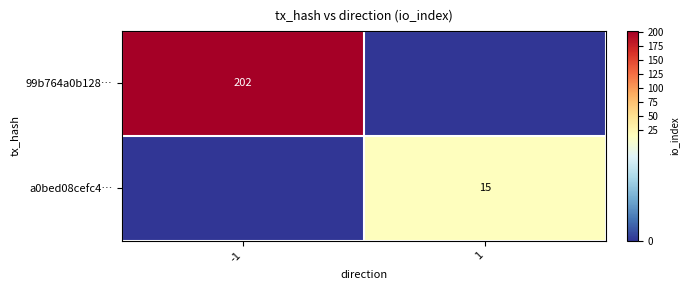

At which category is the sum across all series the highest?

-1